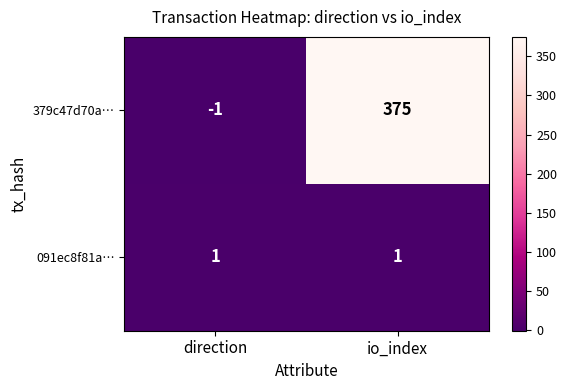

Which series has the largest total across all categories?

379c47d70a…